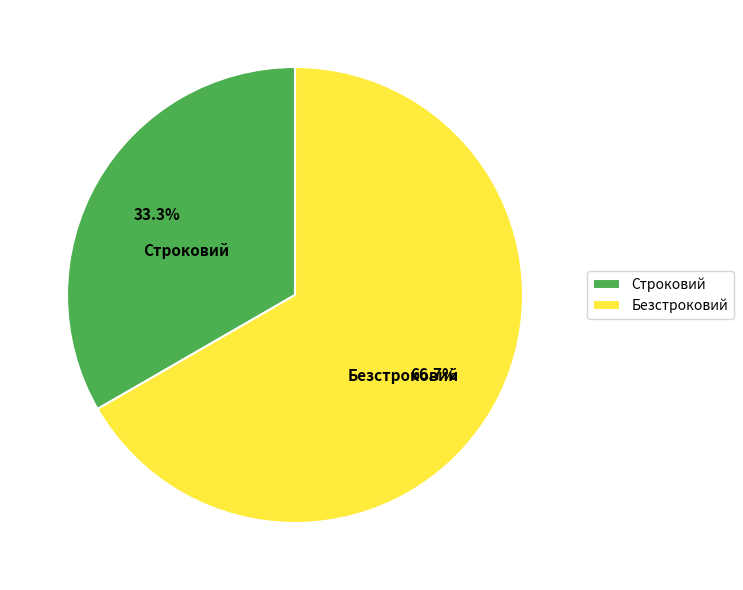

How many segments does this pie chart have?

2